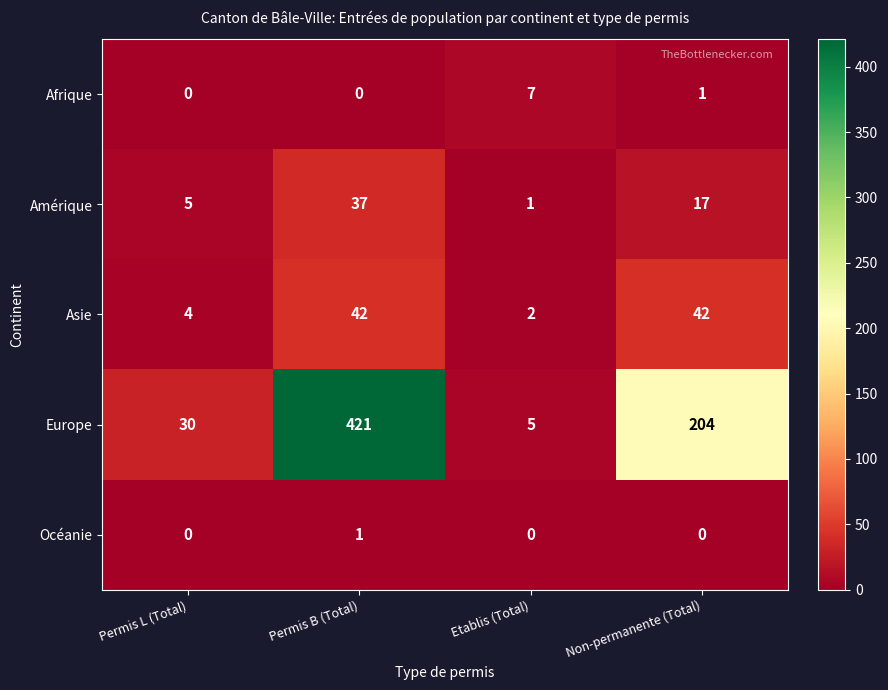

Reading left to right, list all the values displayed in this chart.

Afrique: 0	0	7	1
Amérique: 5	37	1	17
Asie: 4	42	2	42
Europe: 30	421	5	204
Océanie: 0	1	0	0